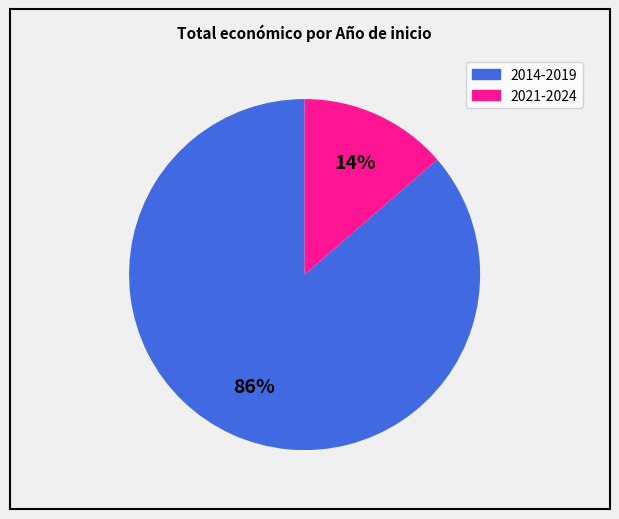

Is there a majority slice in this chart?

Yes